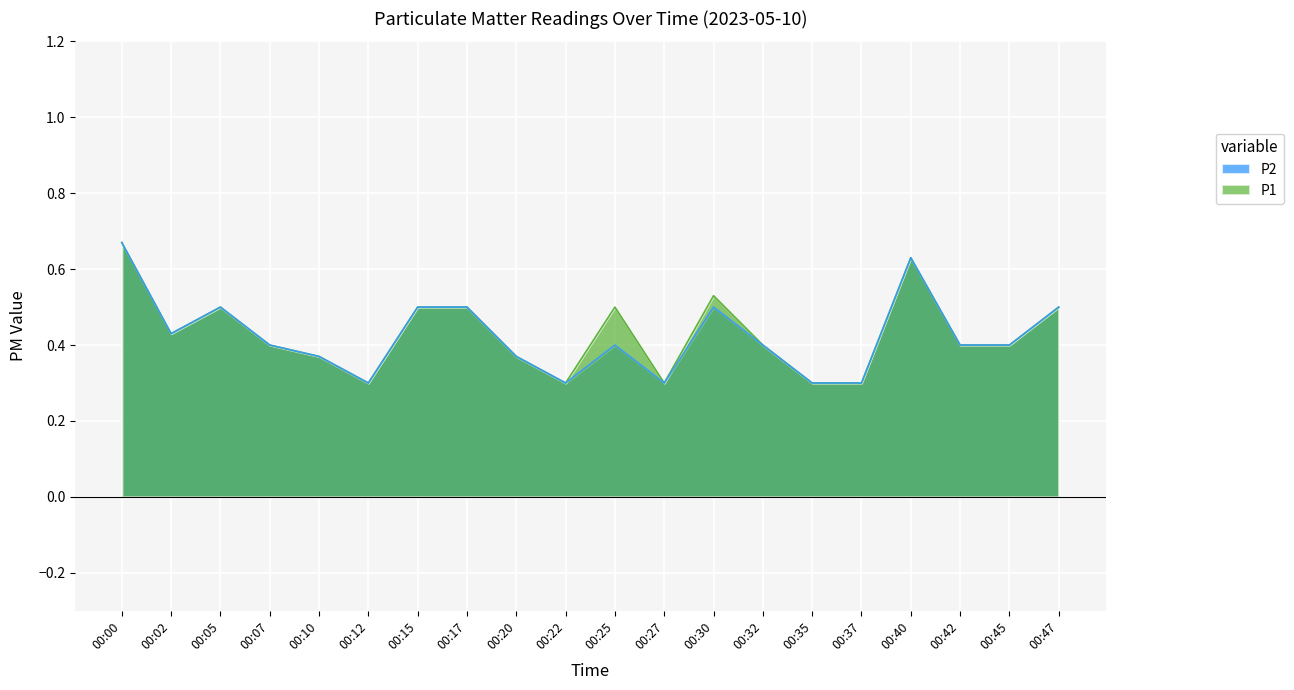

At which label does P2 reach its minimum?

00:12